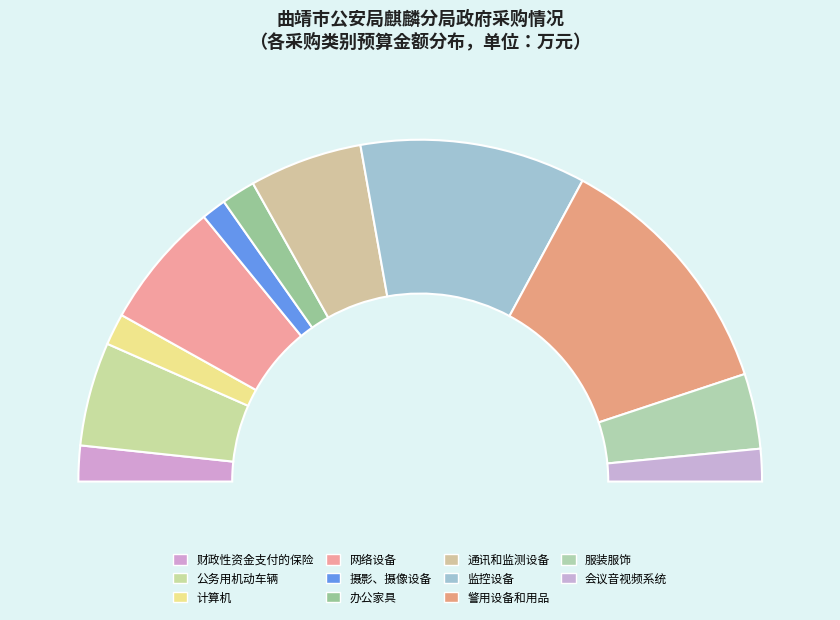

To the nearest percent, what is the difference between the largest and smallest slice percentages?

22%